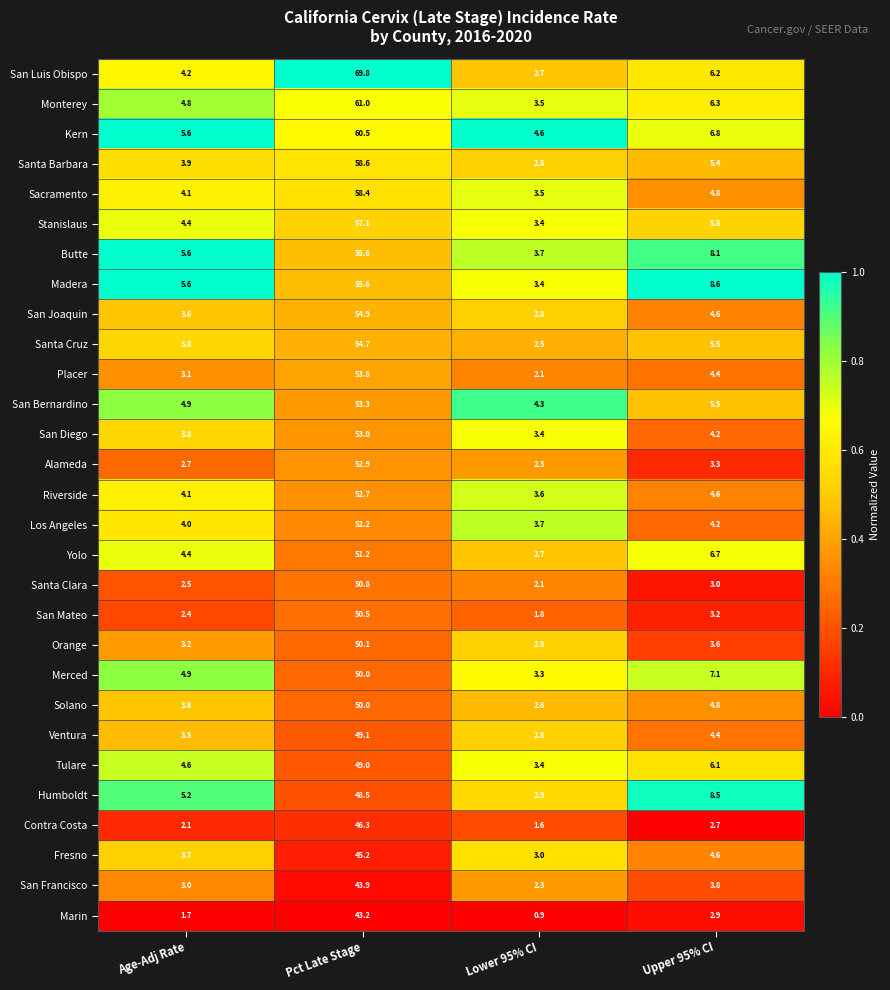

Is it true that Kern equals 4.6 at Lower 95% CI?

True